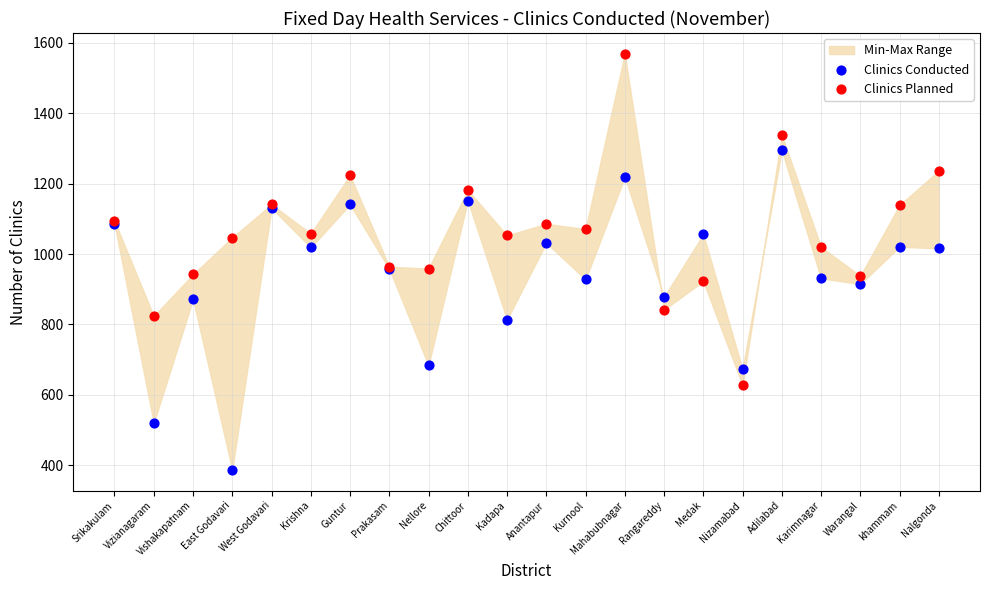

Which series reaches the minimum Y coordinate?

Clinics Conducted